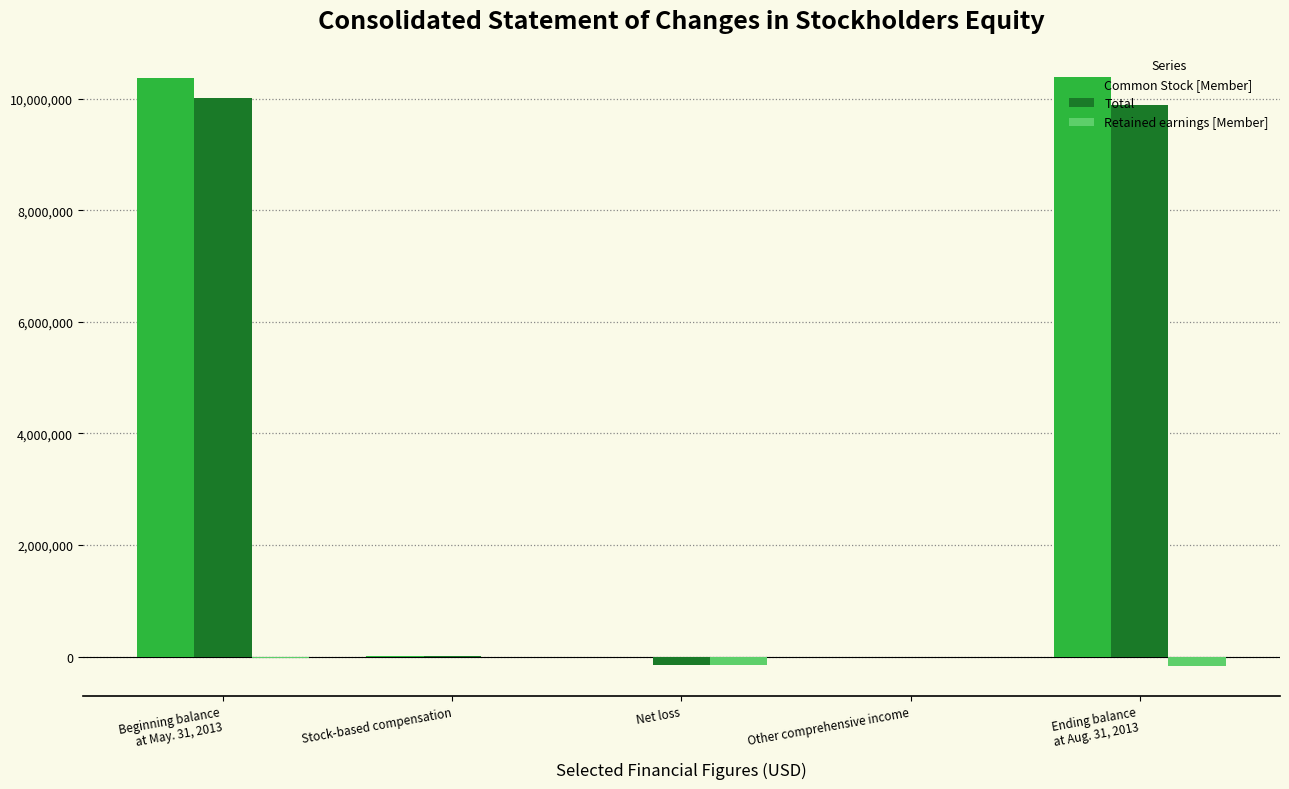

How many groups of bars are there?

5